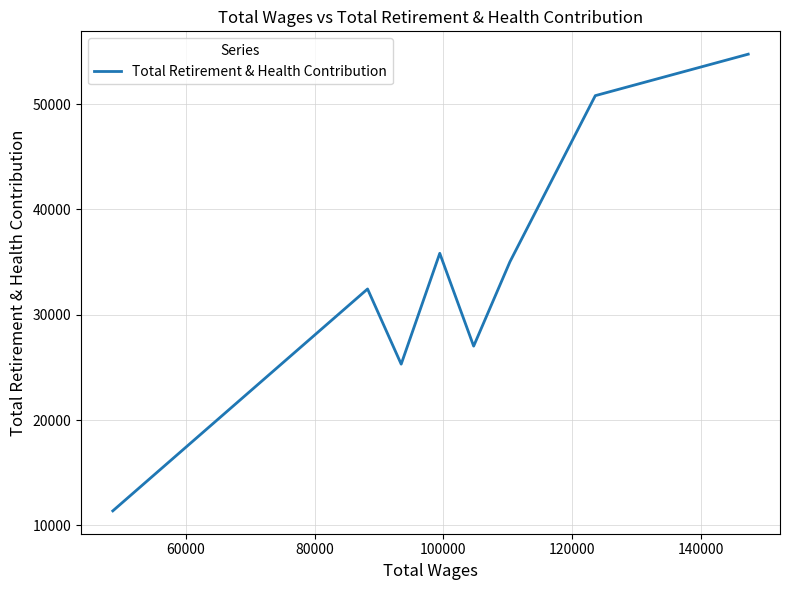

What is the greatest value displayed?

54736